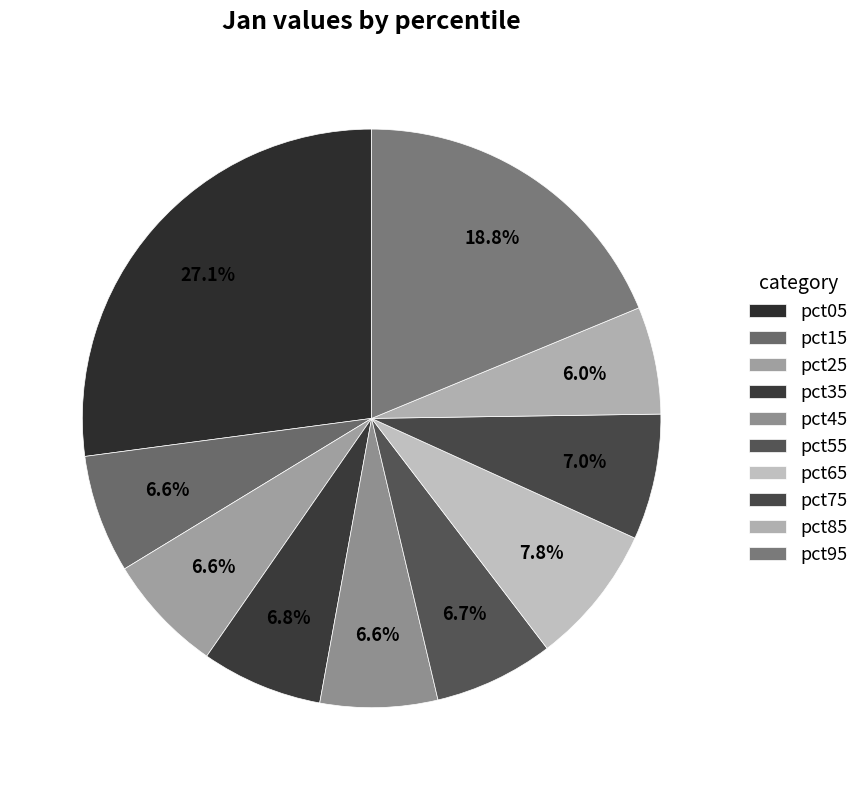

Rank the categories by value from highest to lowest.

pct05, pct95, pct65, pct75, pct35, pct55, pct25, pct15, pct45, pct85